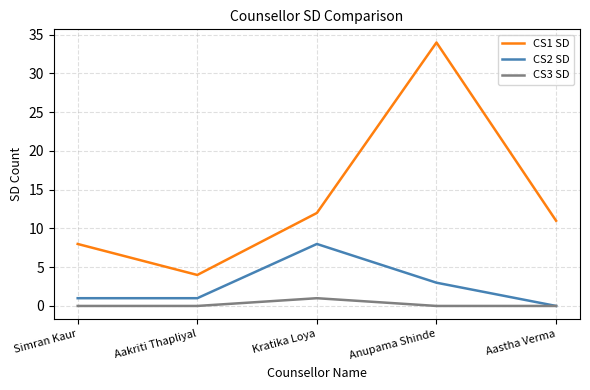

What is the sum of the CS2 SD values at Simran Kaur and Anupama Shinde?

4